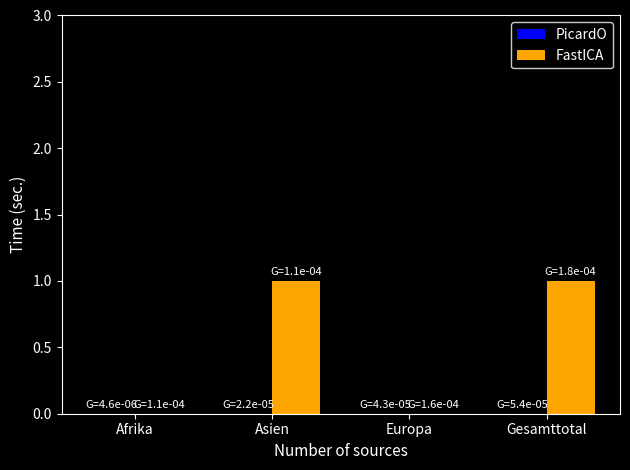

The value at Europa is -1. True or false?

False